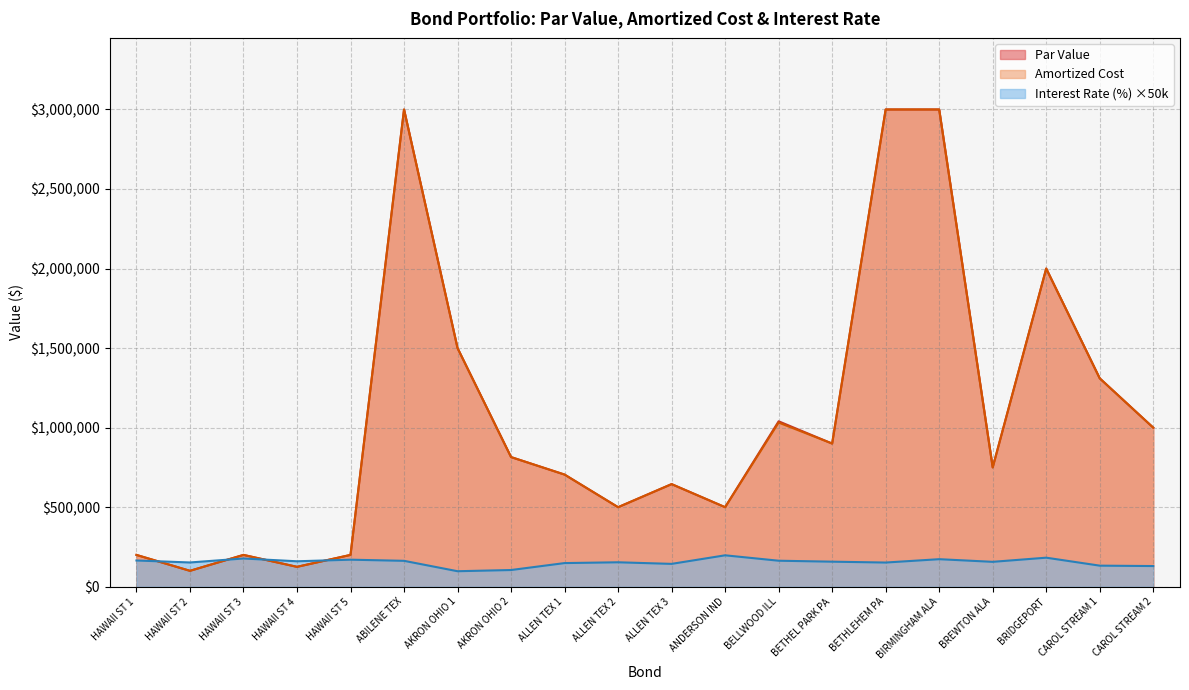

The Interest Rate (%) series shows 37047.9 at CAROL STREAM 1. True or false?

False